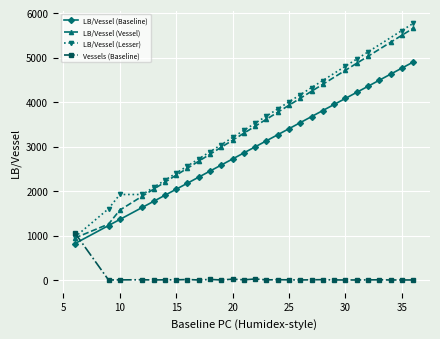

Read the Vessels (Baseline) value at 21.

1.0